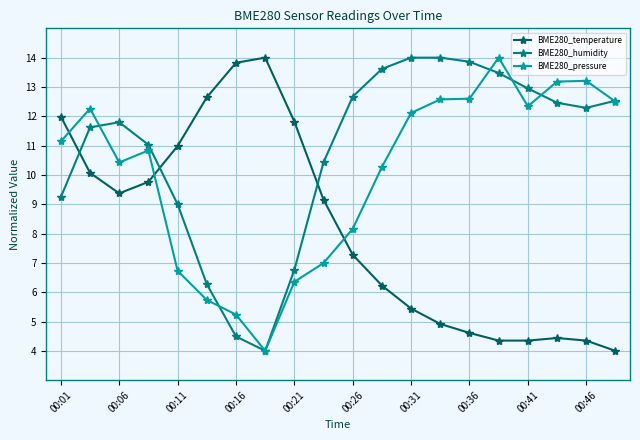

What is the minimum value for BME280_humidity?

4.0